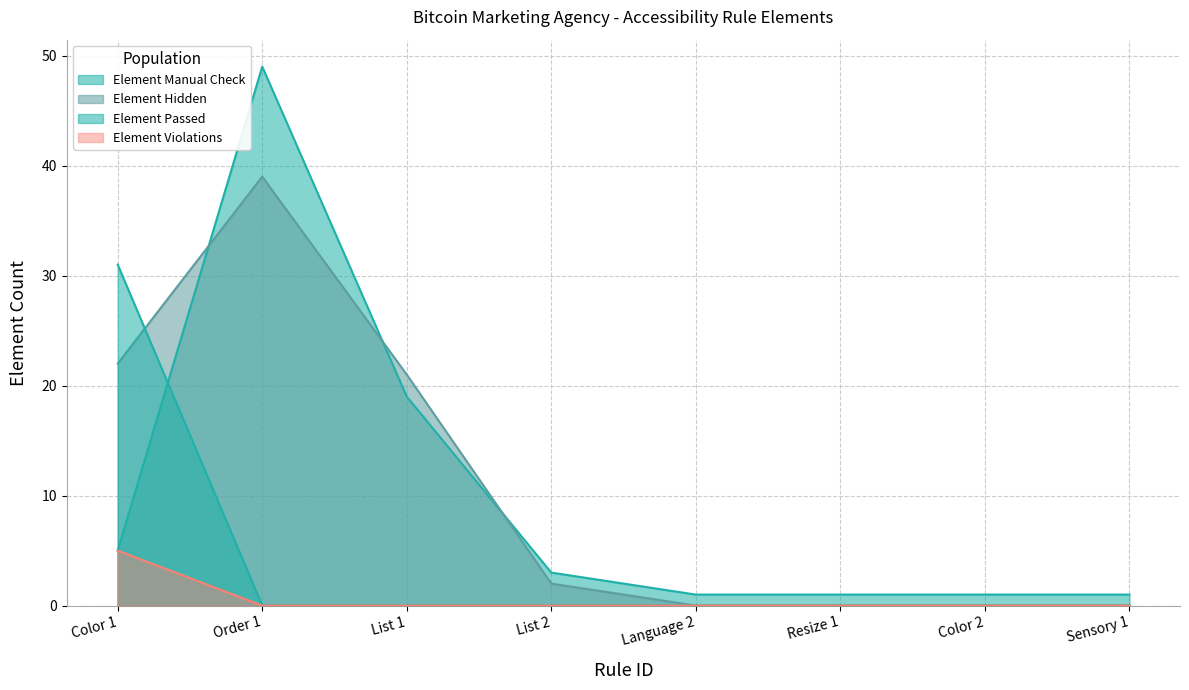

At Sensory 1, list the series in order from largest to smallest.

Element Manual Check, Element Hidden, Element Passed, Element Violations